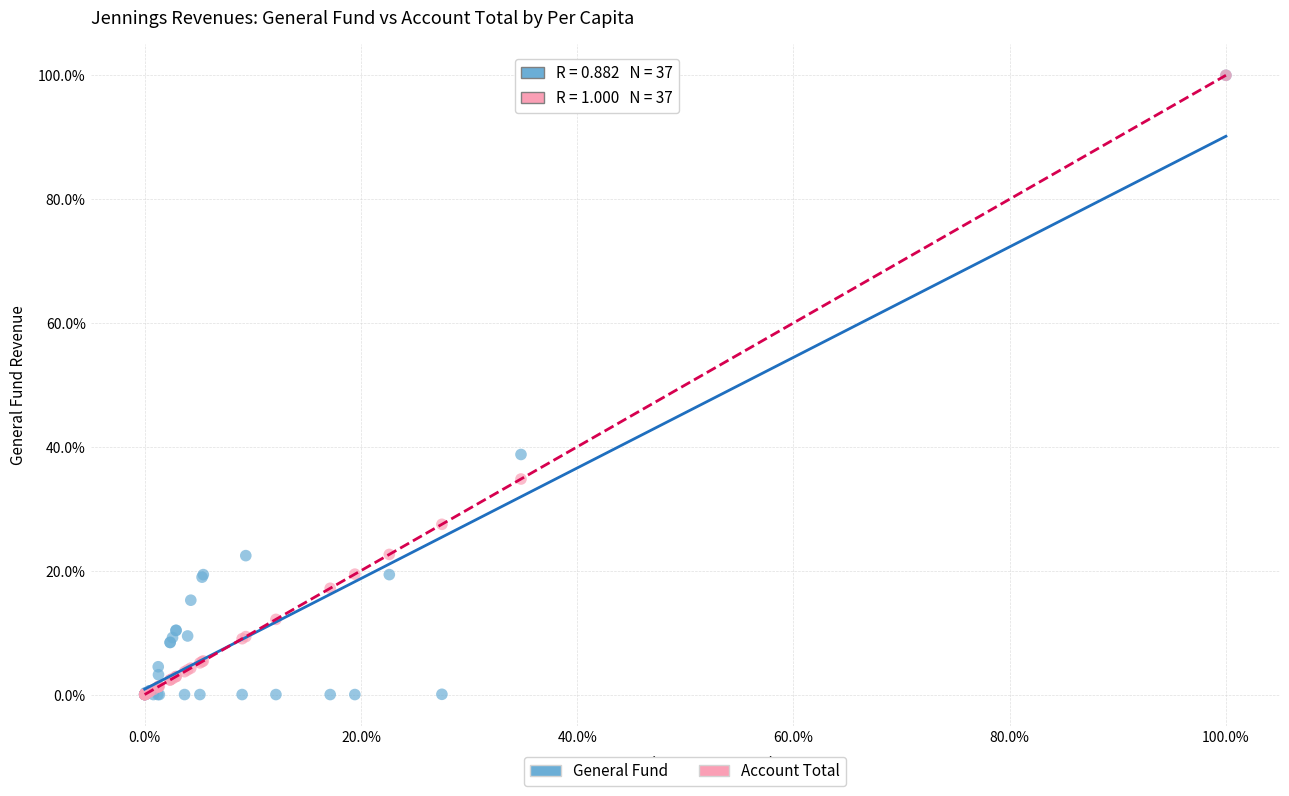

What are all the series names shown in the legend?

General Fund, Account Total